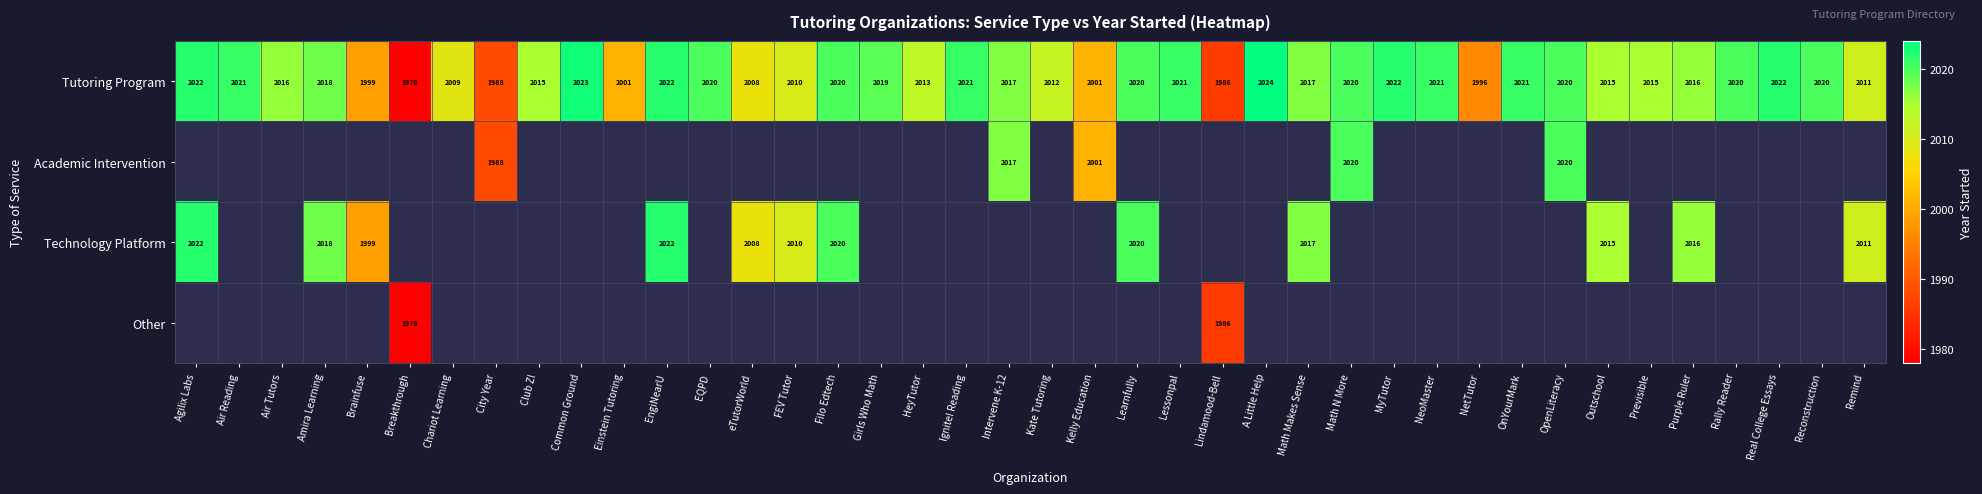

True or false: Academic Intervention has a value of 1357 at Intervene K-12.

False